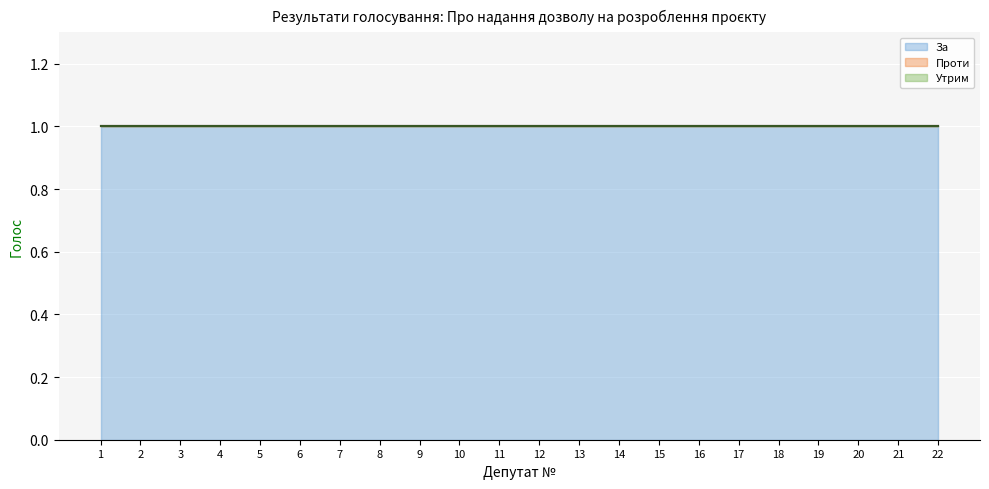

Which category has the highest value across all series?

1